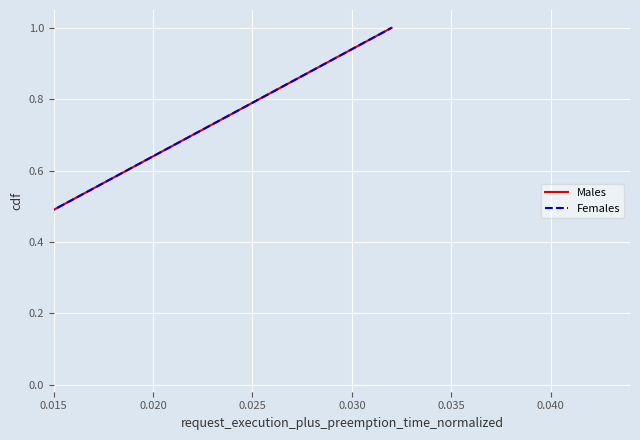

What is the difference between the second highest and minimum values in the Females series?

0.9